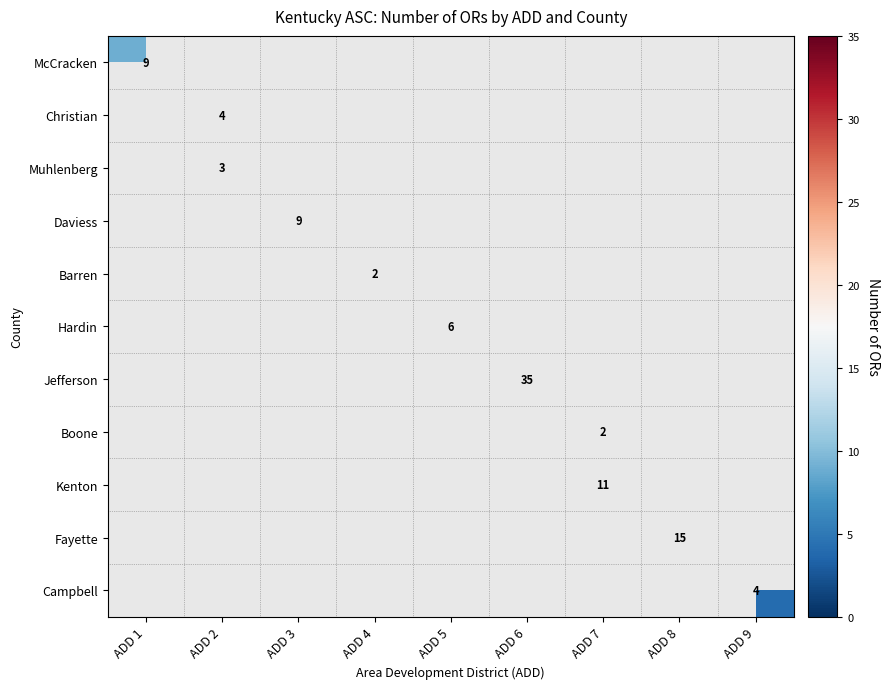

At how many categories does at least one series exceed 16?

1